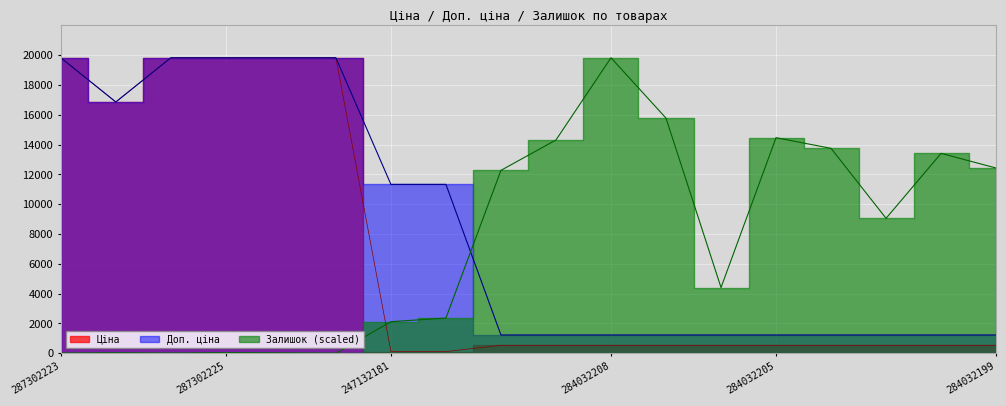

How many interior local valleys does the Доп. ціна series have?

1